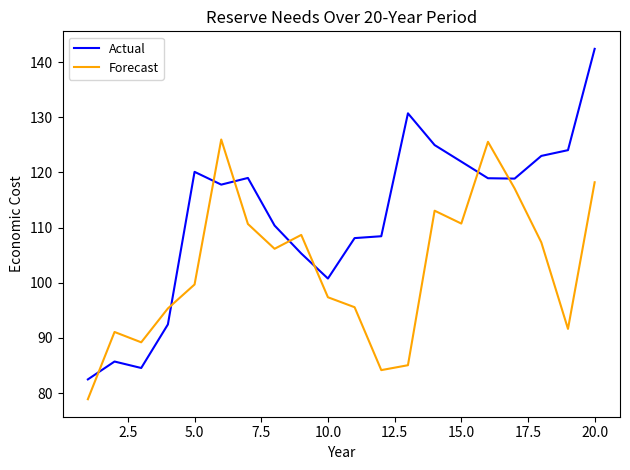

Which series has the largest total across all categories?

Actual